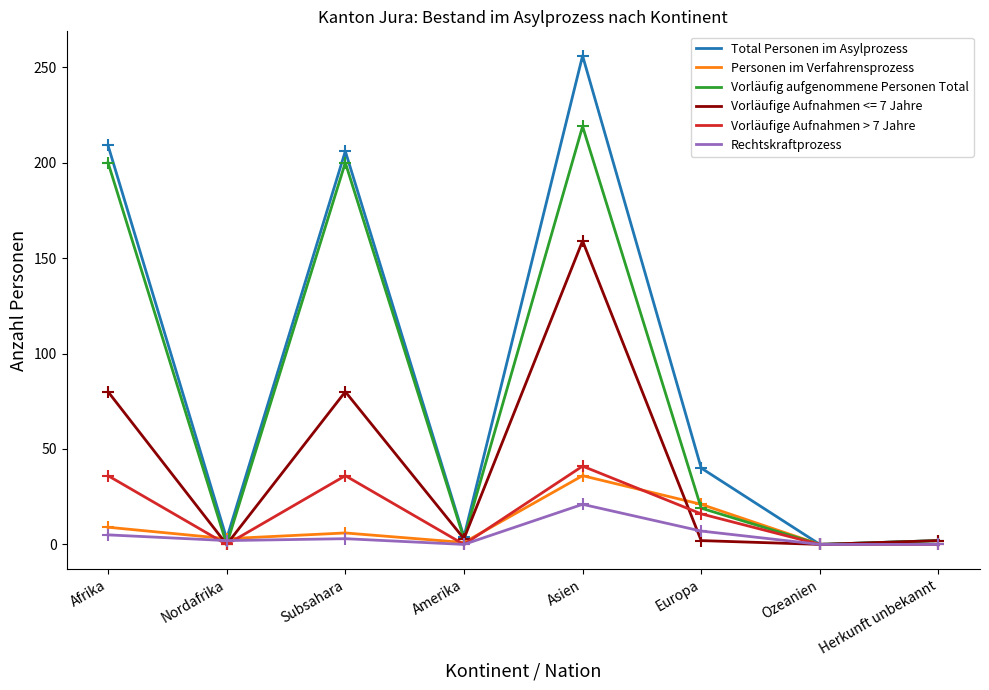

What is the sum of all Total Personen im Asylprozess values?

720